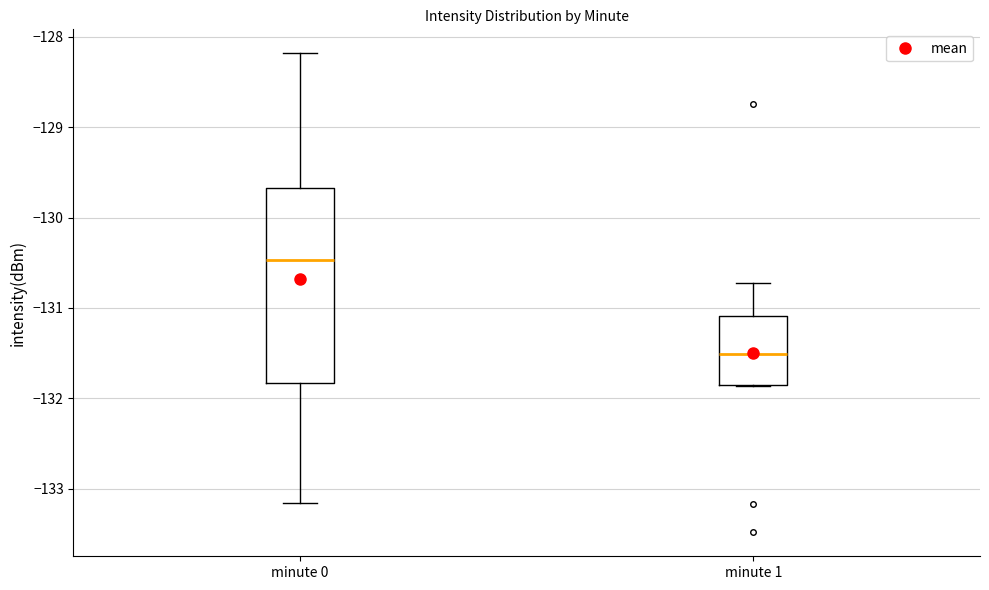

Where is the lower edge of the box for minute 0 on the y-axis? The values are not printed on the chart, so give them approximately, as read against the axis.

-131.8